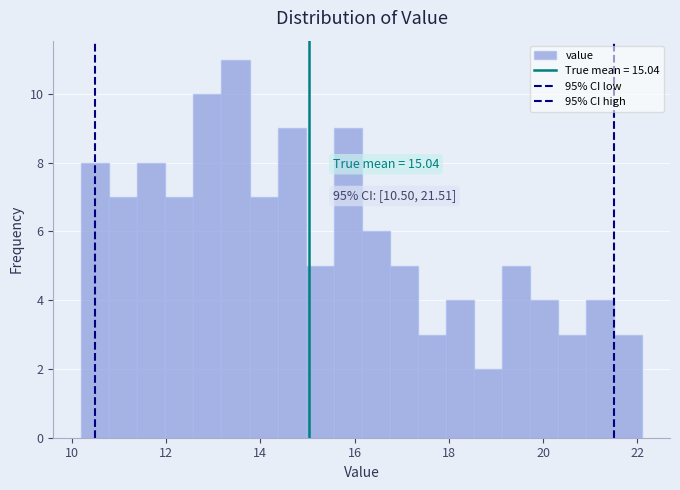

Read against the x-axis, roughly where is the centre of the tallest bar?

13.4